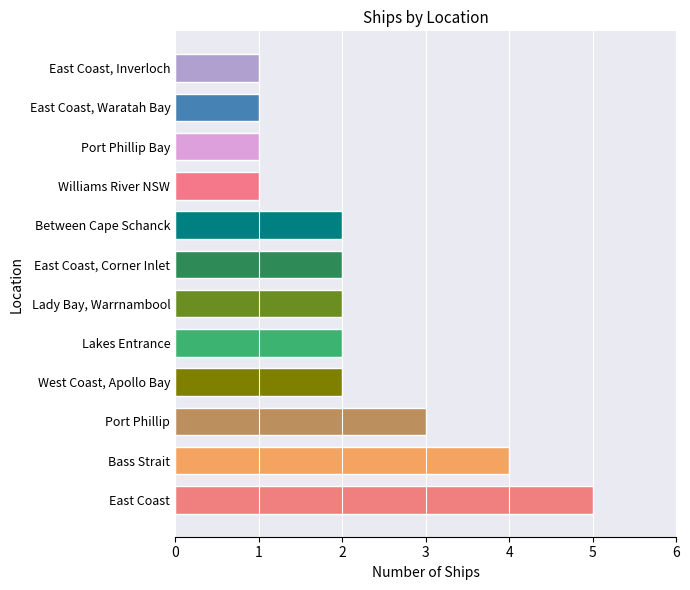

What is the sum of all values?

26